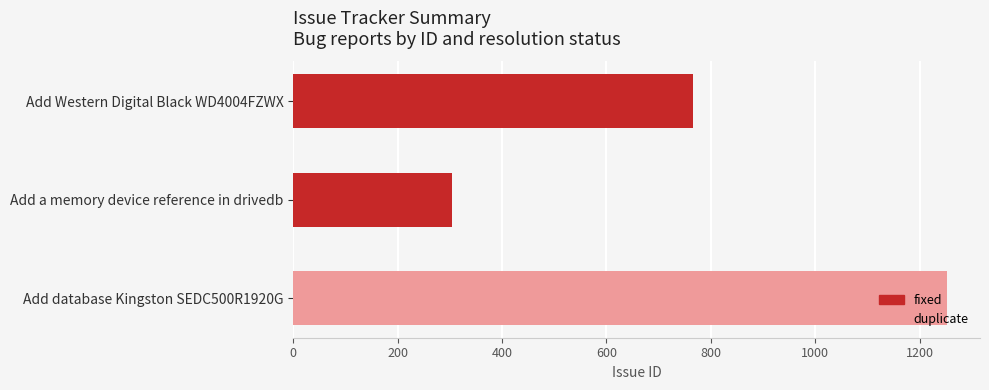

What is the change in value from Add Western Digital Black WD4004FZWX to Add a memory device reference in drivedb?

-461